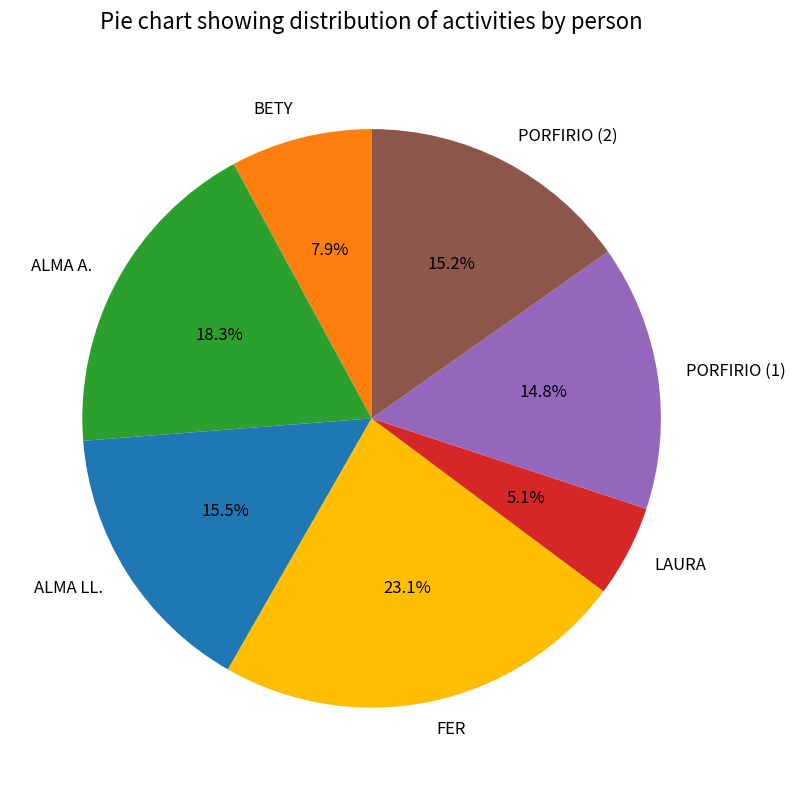

Which category has the biggest portion of the pie?

FER